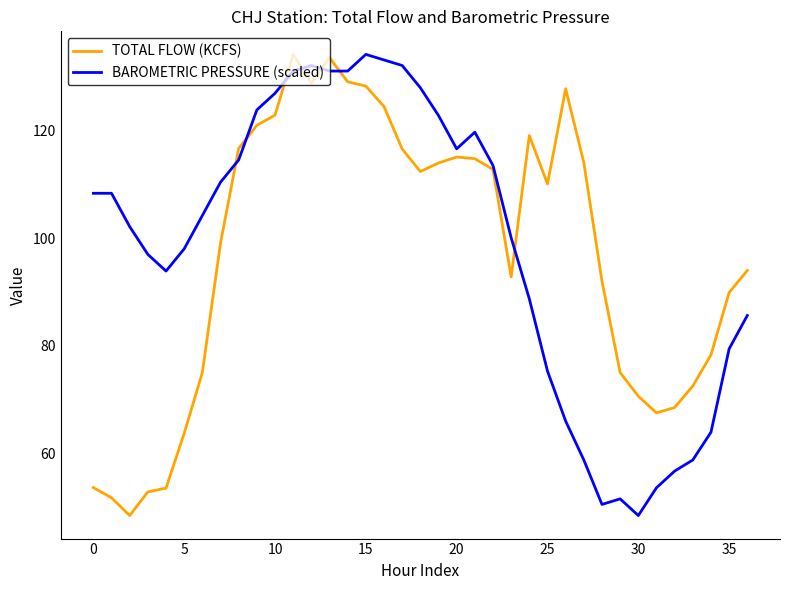

What is the highest value of the BAROMETRIC PRESSURE (scaled) series?

134.2